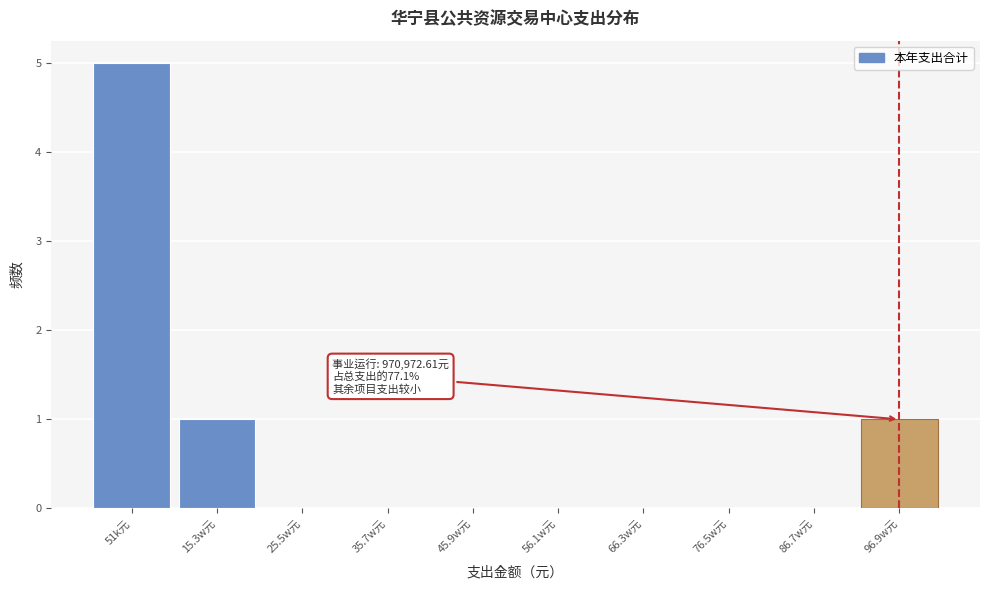

Reading left to right, what are all the values shown in this chart?

51k元=5	15.3w元=1	25.5w元=0	35.7w元=0	45.9w元=0	56.1w元=0	66.3w元=0	76.5w元=0	86.7w元=0	96.9w元=1